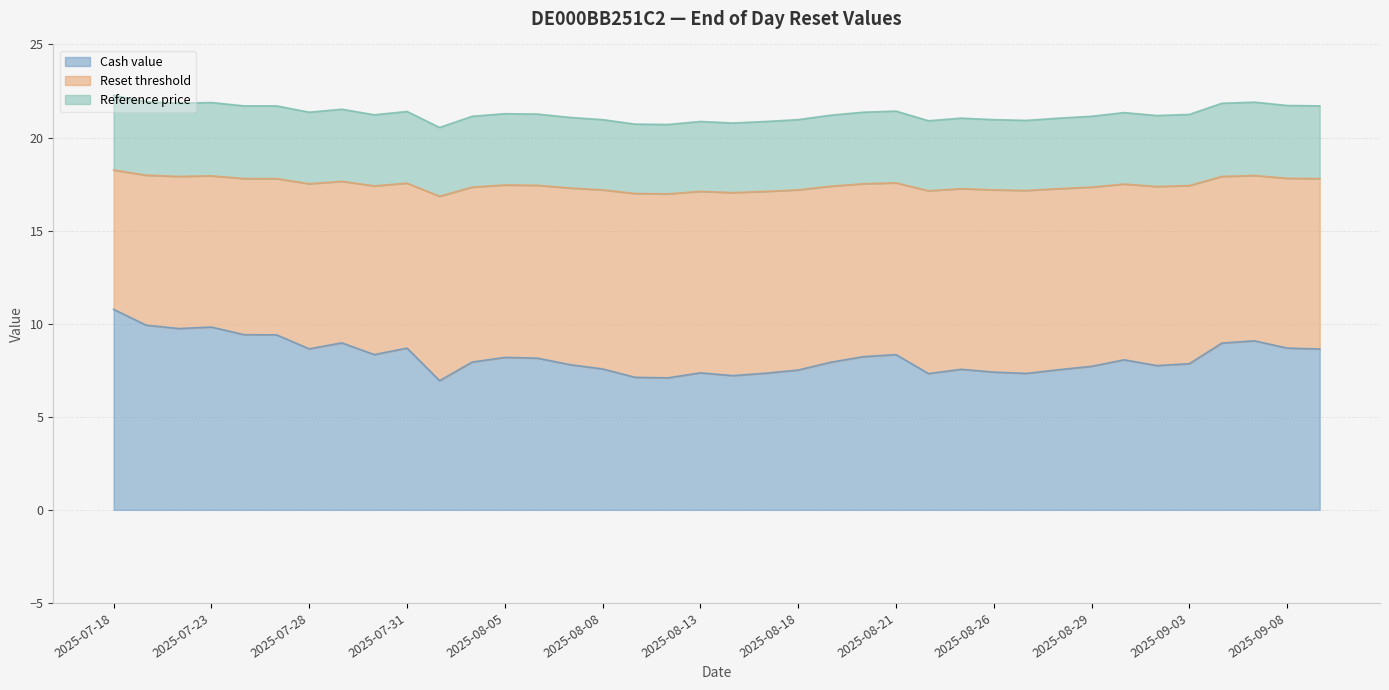

Reading right to left, list all the values displayed in this chart.

Cash value: 2025-09-09=8.6	2025-09-08=8.7	2025-09-05=9.1	2025-09-04=9.0	2025-09-03=7.8	2025-09-02=7.8	2025-09-01=8.1	2025-08-29=7.7	2025-08-28=7.5	2025-08-27=7.3	2025-08-26=7.4	2025-08-25=7.5	2025-08-22=7.3	2025-08-21=8.3	2025-08-20=8.2	2025-08-19=7.9	2025-08-18=7.5	2025-08-15=7.3	2025-08-14=7.2	2025-08-13=7.4	2025-08-12=7.1	2025-08-11=7.1	2025-08-08=7.6	2025-08-07=7.8	2025-08-06=8.2	2025-08-05=8.2	2025-08-04=7.9	2025-08-01=6.9	2025-07-31=8.7	2025-07-30=8.3	2025-07-29=9.0	2025-07-28=8.7	2025-07-25=9.4	2025-07-24=9.4	2025-07-23=9.8	2025-07-22=9.7	2025-07-21=9.9	2025-07-18=10.8
Reset threshold: 2025-09-09=17.8	2025-09-08=17.8	2025-09-05=18.0	2025-09-04=17.9	2025-09-03=17.4	2025-09-02=17.4	2025-09-01=17.5	2025-08-29=17.3	2025-08-28=17.3	2025-08-27=17.2	2025-08-26=17.2	2025-08-25=17.3	2025-08-22=17.1	2025-08-21=17.6	2025-08-20=17.5	2025-08-19=17.4	2025-08-18=17.2	2025-08-15=17.1	2025-08-14=17.0	2025-08-13=17.1	2025-08-12=17.0	2025-08-11=17.0	2025-08-08=17.2	2025-08-07=17.3	2025-08-06=17.4	2025-08-05=17.4	2025-08-04=17.3	2025-08-01=16.8	2025-07-31=17.5	2025-07-30=17.4	2025-07-29=17.6	2025-07-28=17.5	2025-07-25=17.8	2025-07-24=17.8	2025-07-23=17.9	2025-07-22=17.9	2025-07-21=18.0	2025-07-18=18.3
Reference price: 2025-09-09=21.7	2025-09-08=21.7	2025-09-05=21.9	2025-09-04=21.8	2025-09-03=21.2	2025-09-02=21.2	2025-09-01=21.3	2025-08-29=21.1	2025-08-28=21.0	2025-08-27=20.9	2025-08-26=21.0	2025-08-25=21.0	2025-08-22=20.9	2025-08-21=21.4	2025-08-20=21.4	2025-08-19=21.2	2025-08-18=21.0	2025-08-15=20.9	2025-08-14=20.8	2025-08-13=20.9	2025-08-12=20.7	2025-08-11=20.7	2025-08-08=21.0	2025-08-07=21.1	2025-08-06=21.3	2025-08-05=21.3	2025-08-04=21.1	2025-08-01=20.5	2025-07-31=21.4	2025-07-30=21.2	2025-07-29=21.5	2025-07-28=21.4	2025-07-25=21.7	2025-07-24=21.7	2025-07-23=21.9	2025-07-22=21.8	2025-07-21=21.9	2025-07-18=22.3